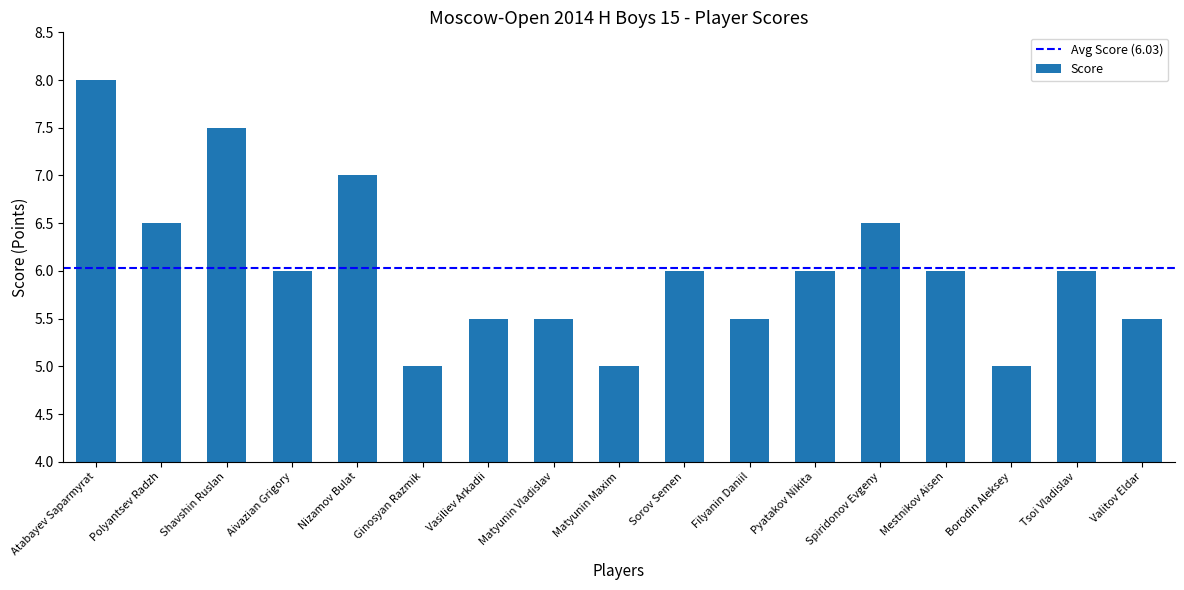

What is the smallest value displayed?

5.0